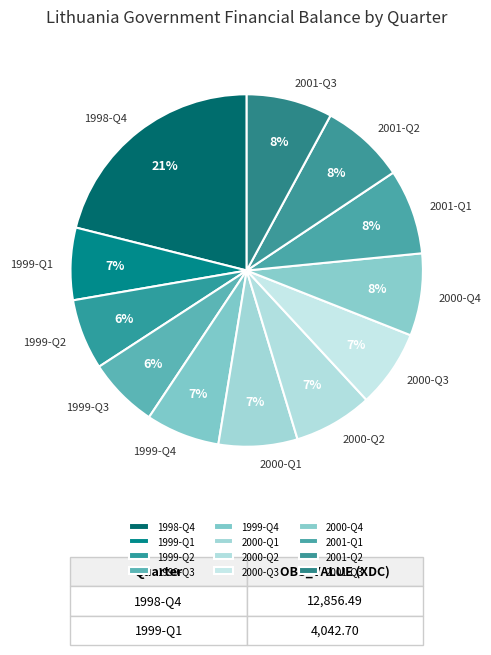

Is there any slice that represents more than half of the pie?

No